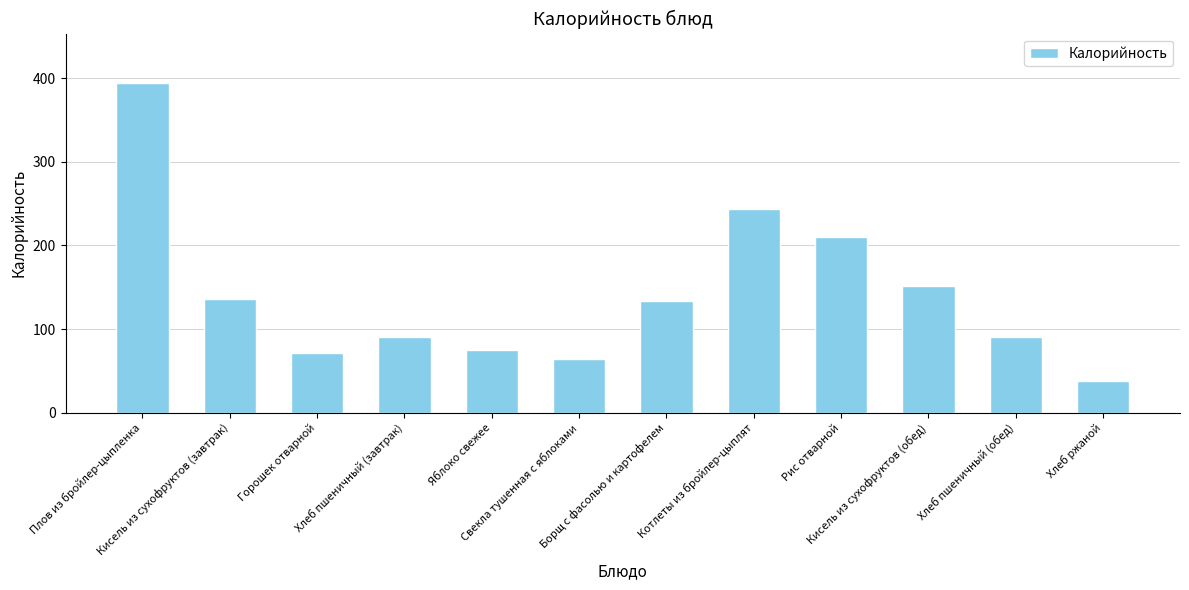

Reading left to right, list all the values displayed in this chart.

394.1	136.1	71.0	90.7	75.2	64.6	134.0	243.2	209.6	151.2	90.7	37.6